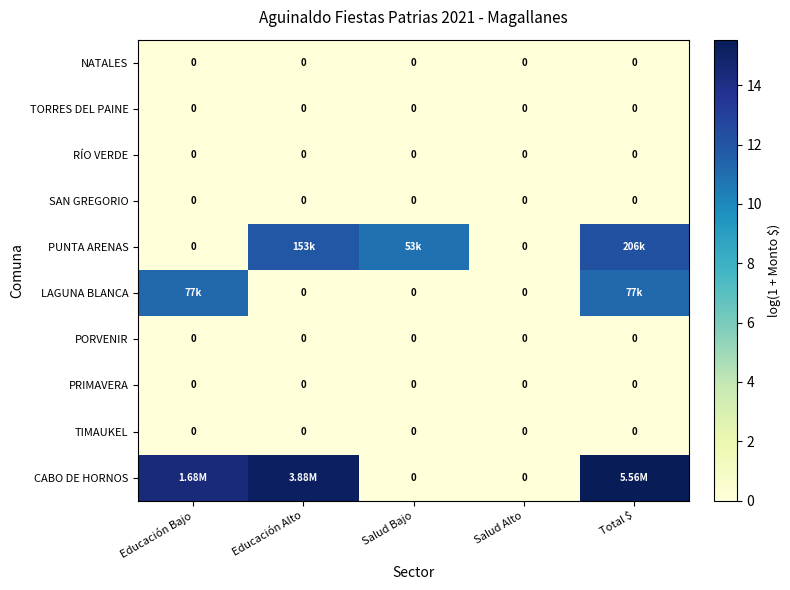

How many values in CABO DE HORNOS are above zero?

3